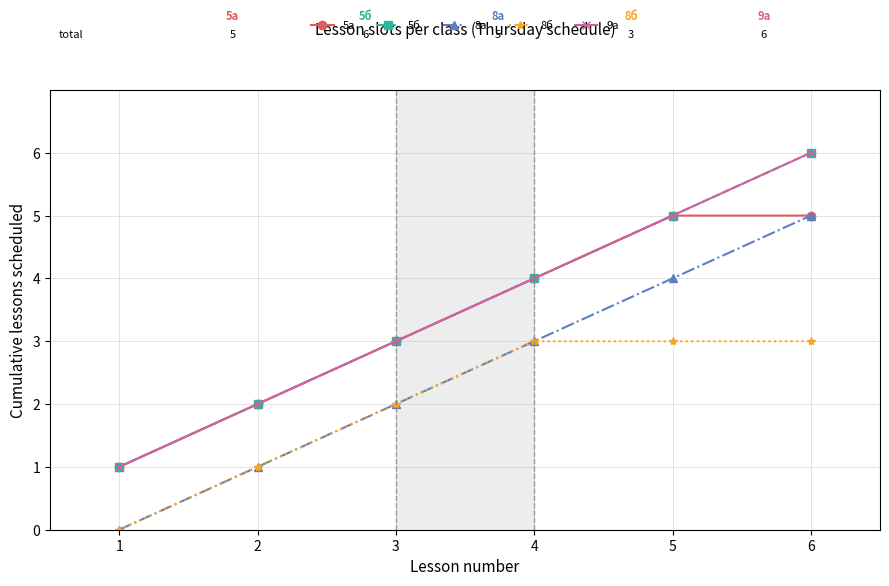

Does the chart have visible grid lines?

Yes